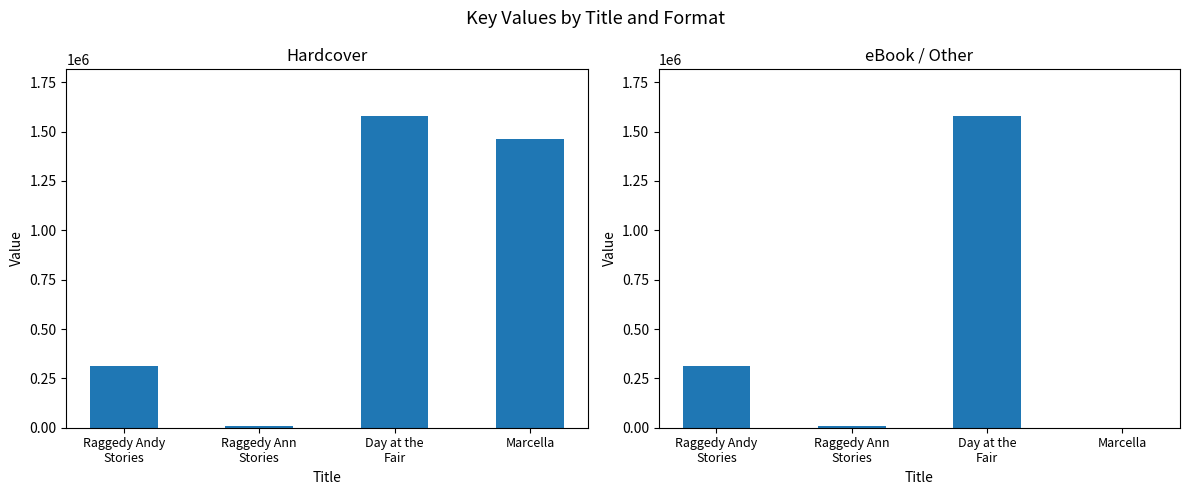

At how many categories does at least one series exceed 28288?

3